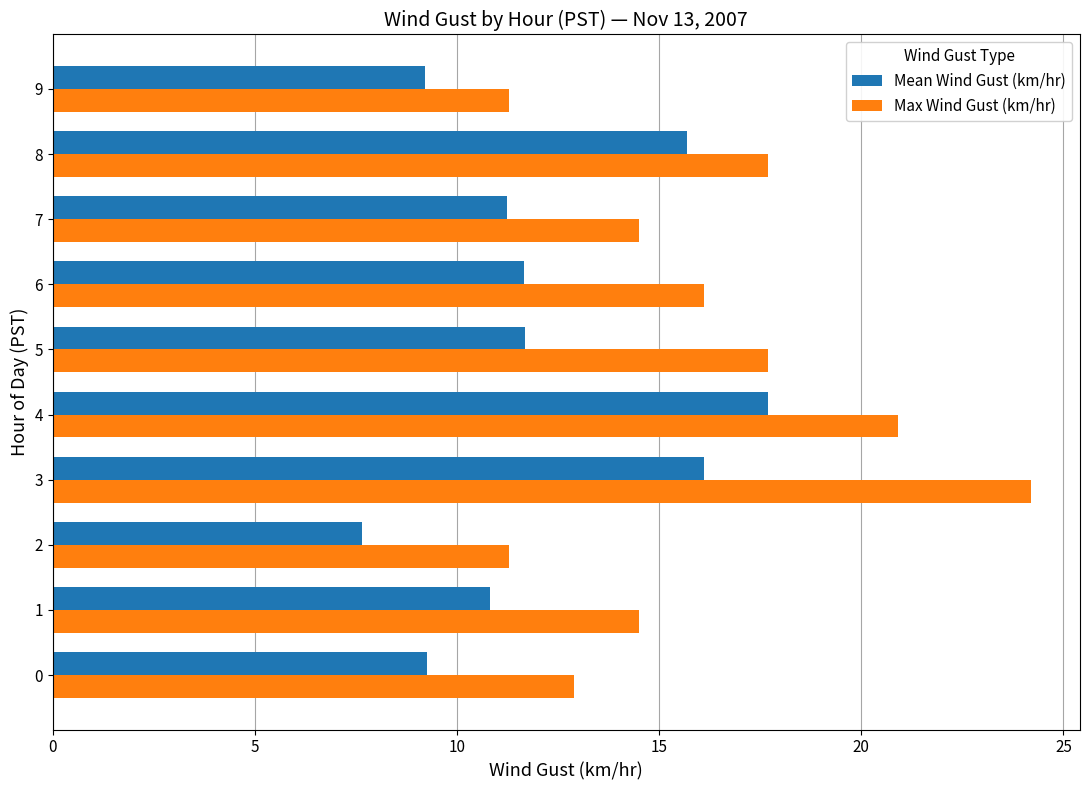

Which series has the largest range (max minus min)?

Max Wind Gust (km/hr)